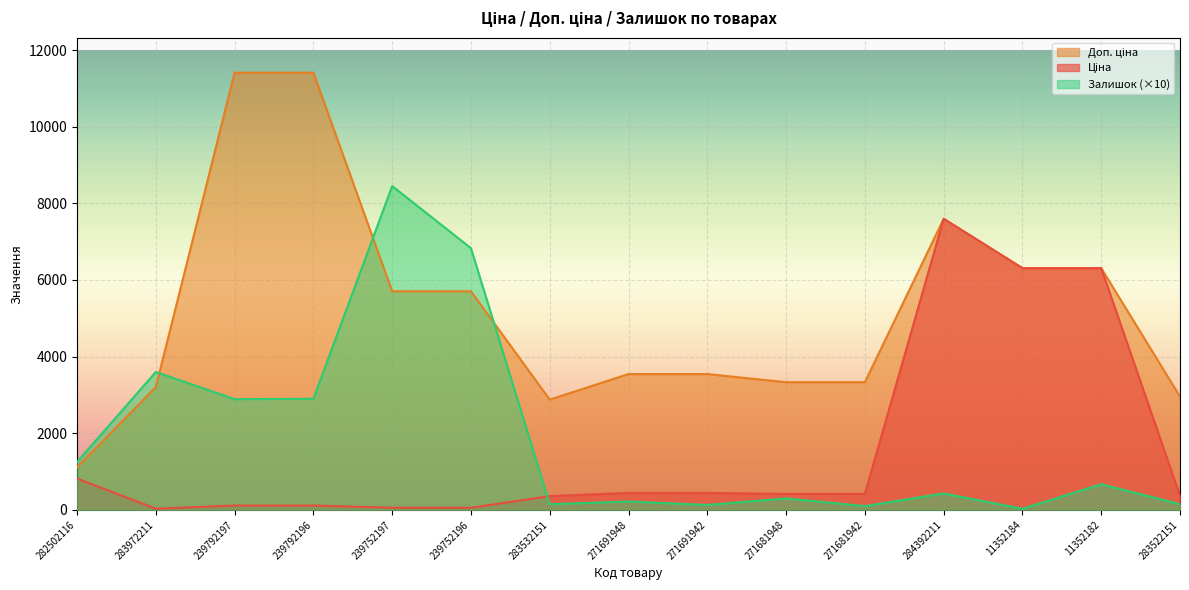

Reading left to right, extract all data points from this chart.

Ціна: 282502116=818.5	283972211=32.0	239792197=114.1	239792196=114.1	239752197=57.0	239752196=57.0	283532151=359.9	271691948=443.1	271691942=443.1	271681948=416.6	271681942=416.6	284392211=7596.5	11352184=6308.8	11352182=6308.8	283522151=369.5
Доп. ціна: 282502116=1109.2	283972211=3205.0	239792197=11410.0	239792196=11410.0	239752197=5705.0	239752196=5705.0	283532151=2878.8	271691948=3545.0	271691942=3545.0	271681948=3332.5	271681942=3332.5	284392211=7596.5	11352184=6308.8	11352182=6308.8	283522151=2955.8
Залишок: 282502116=1250.0	283972211=3600.0	239792197=2890.0	239792196=2900.0	239752197=8450.0	239752196=6830.0	283532151=150.0	271691948=220.0	271691942=130.0	271681948=300.0	271681942=100.0	284392211=430.0	11352184=30.0	11352182=670.0	283522151=150.0